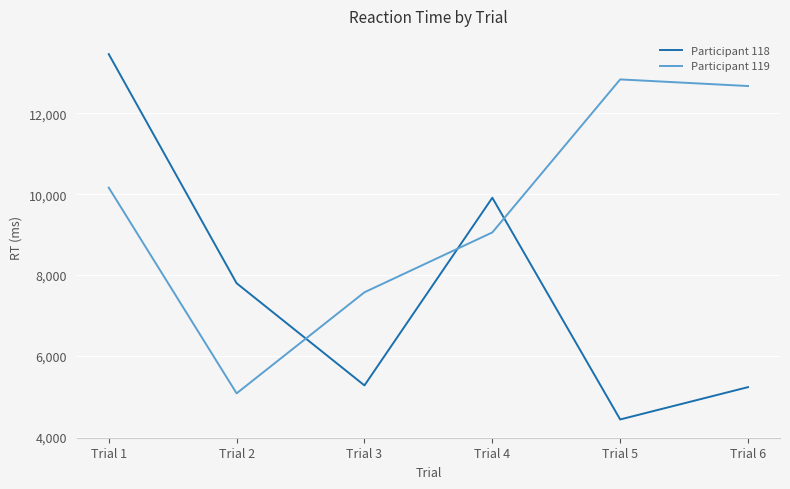

List the labels in order of Participant 119 value, largest first.

Trial 5, Trial 6, Trial 1, Trial 4, Trial 3, Trial 2